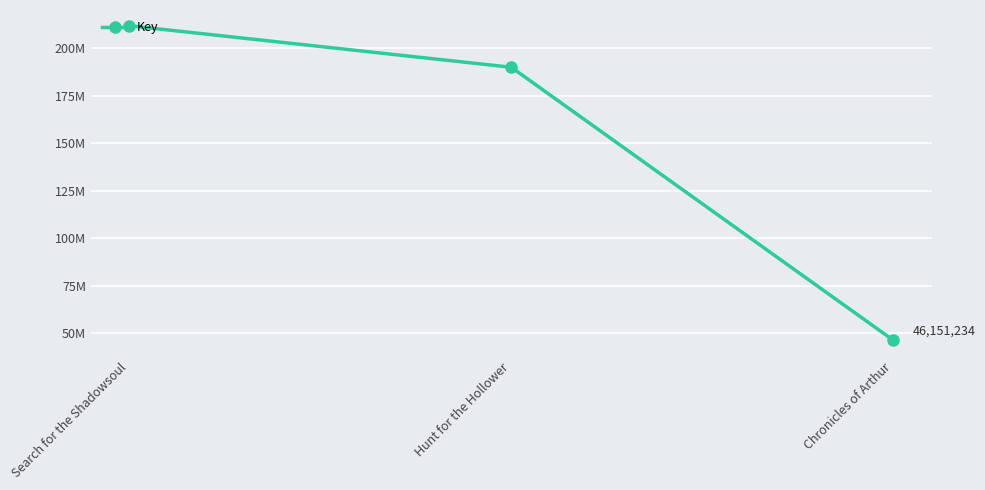

Reading left to right, transcribe all the data shown in this chart.

211976388	190092861	46151234